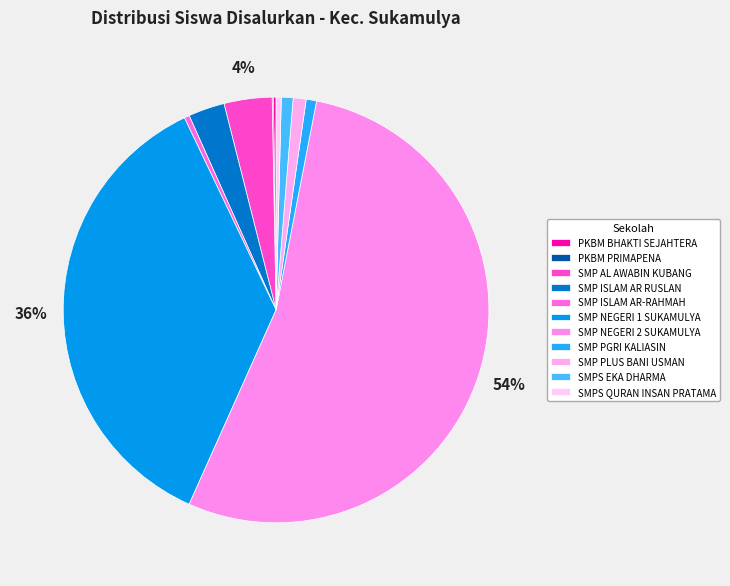

Combined, do PKBM BHAKTI SEJAHTERA and SMPS EKA DHARMA account for over 50%?

No